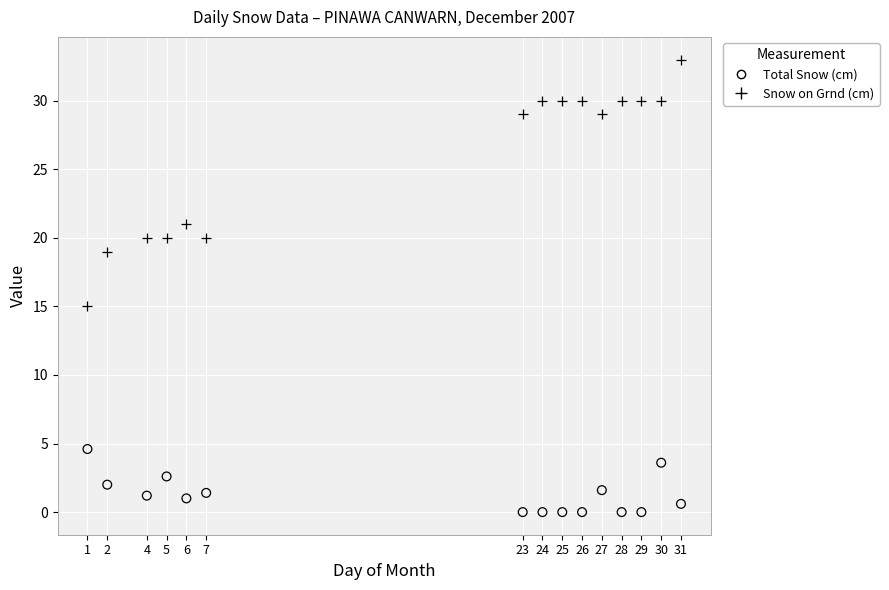

Across all data points, what is the range of X values (max minus min)?

30.0